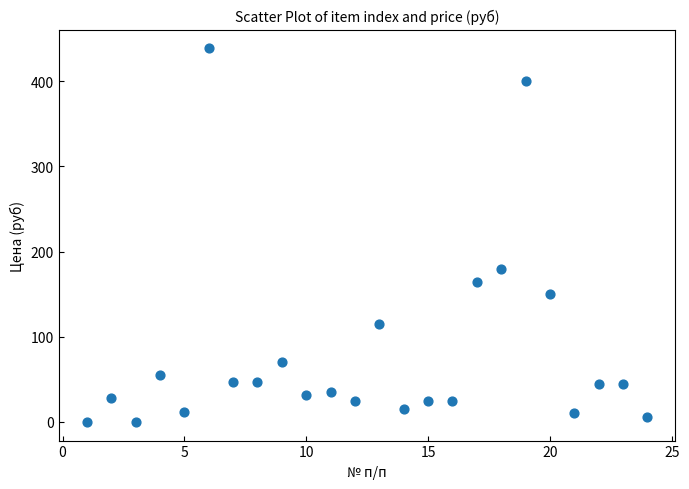

What Y value in the scatter plot is closest to 219?

180.0